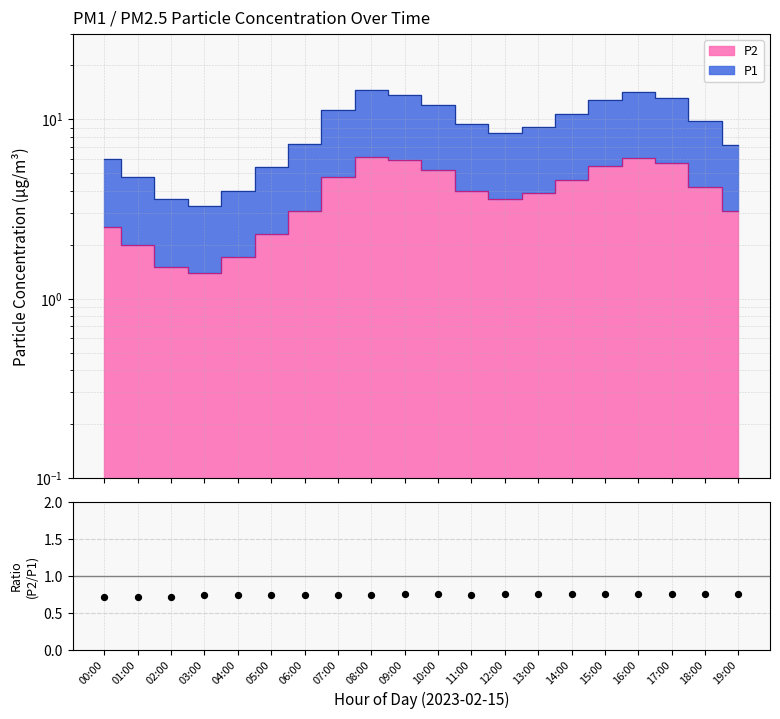

Between 05:00 and 02:00, which is larger?

05:00